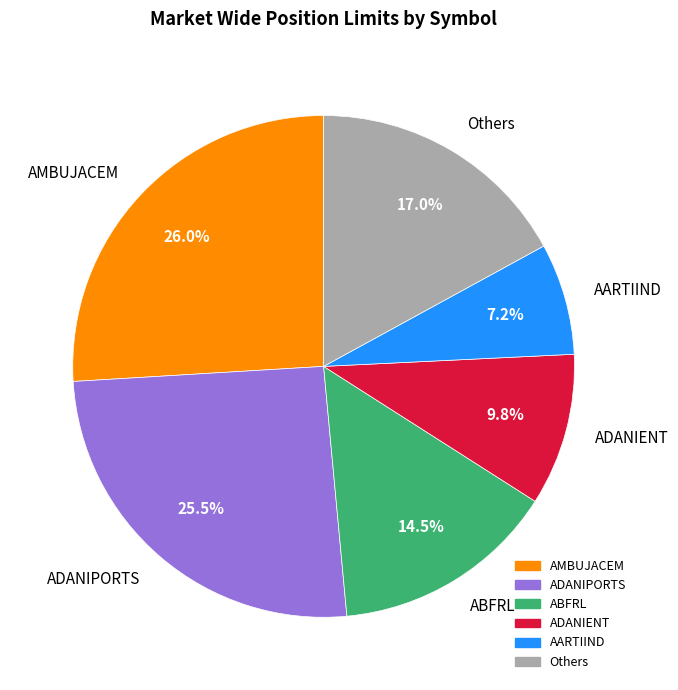

What percentage is NOT represented by AARTIIND?

92.8%